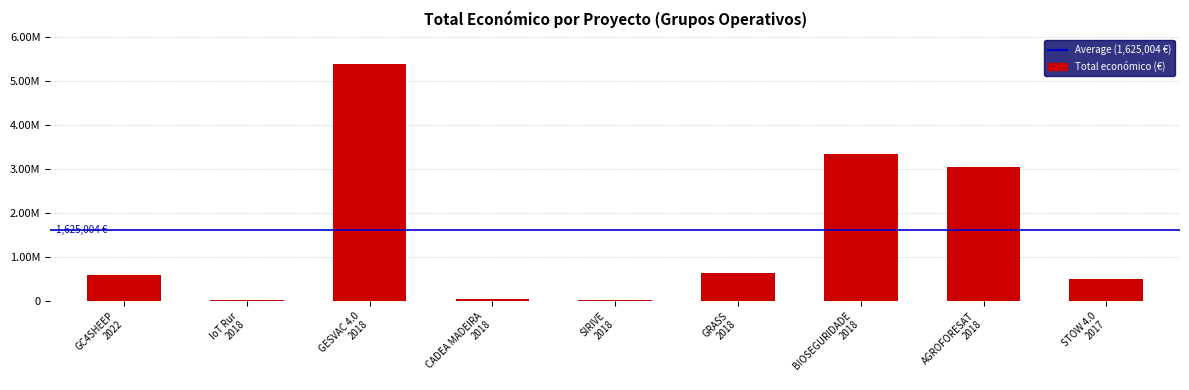

Reading left to right, transcribe all the data shown in this chart.

GC4SHEEP
2022=599022	IoT Rur
2018=33298	GESVAC 4.0
2018=5390598	CADEA MADEIRA
2018=58680	SIRIVE
2018=24017	GRASS
2018=641336	BIOSEGURIDADE
2018=3342252	AGROFORESAT
2018=3051573	STOW 4.0
2017=494256